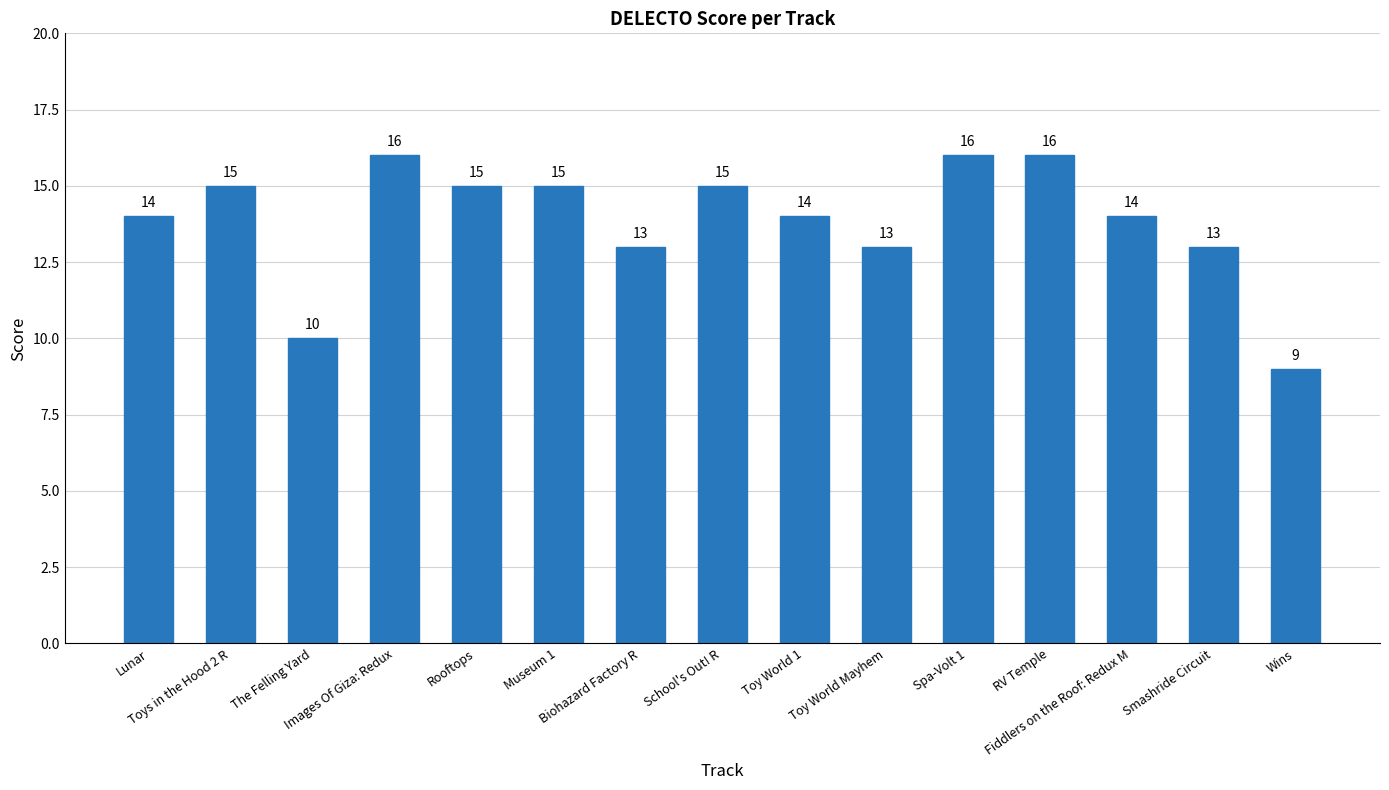

Count the values in the range 13 to 15.

10